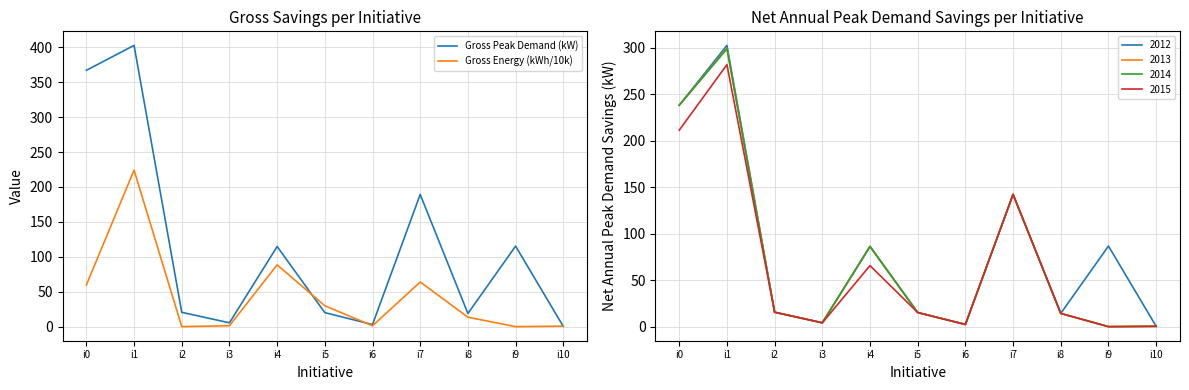

How many values in the Gross Peak Demand (kW) series exceed 20?

7